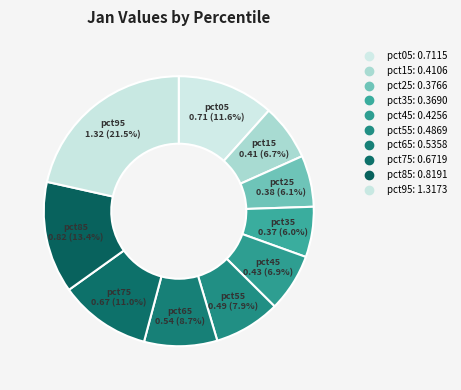

Is there a majority slice in this chart?

No